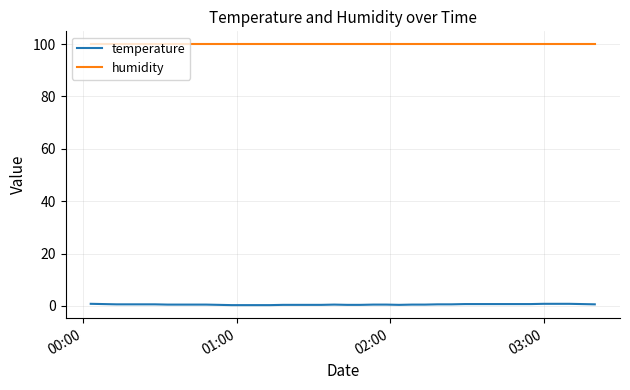

What are all the series names shown in the legend?

temperature, humidity